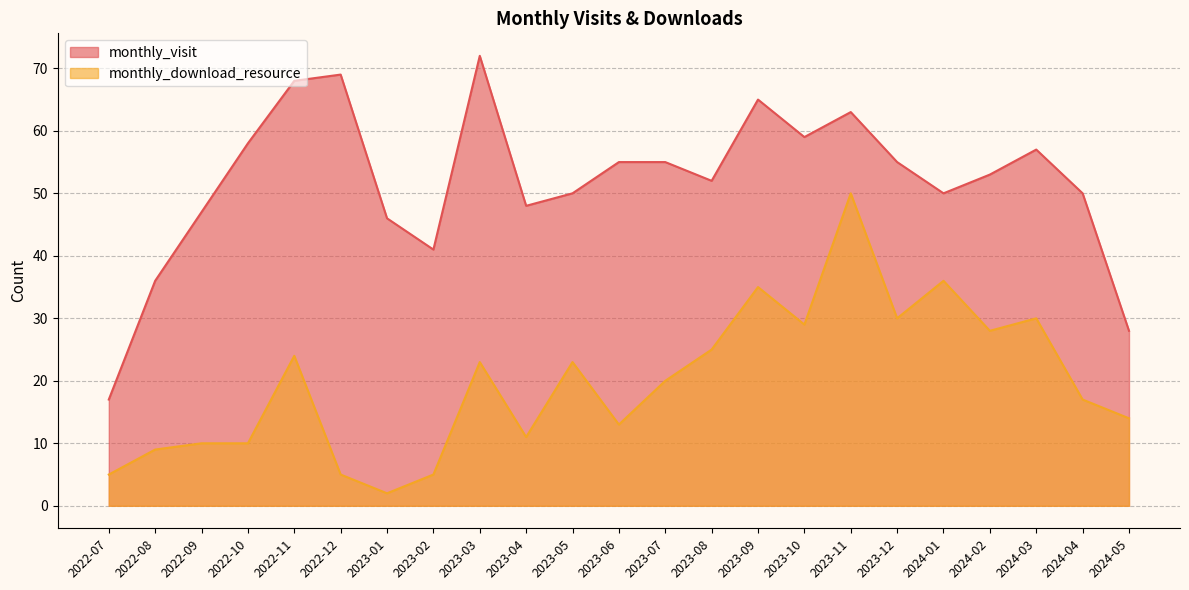

Where is the first local maximum for monthly_download_resource?

2022-11